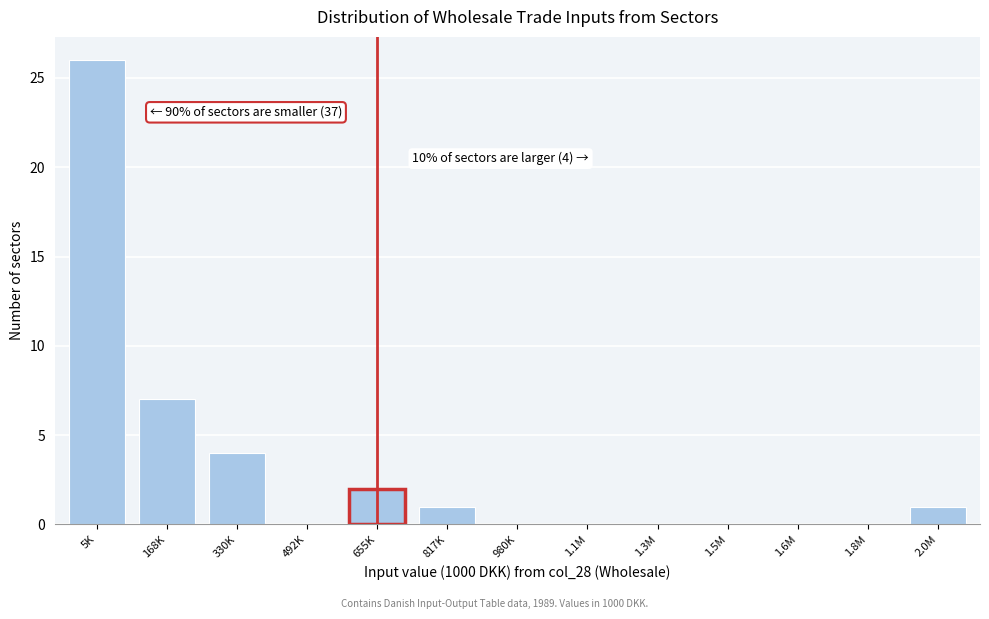

Reading left to right, transcribe all the data shown in this chart.

5K=26	168K=7	330K=4	492K=0	655K=2	817K=1	980K=0	1.1M=0	1.3M=0	1.5M=0	1.6M=0	1.8M=0	2.0M=1